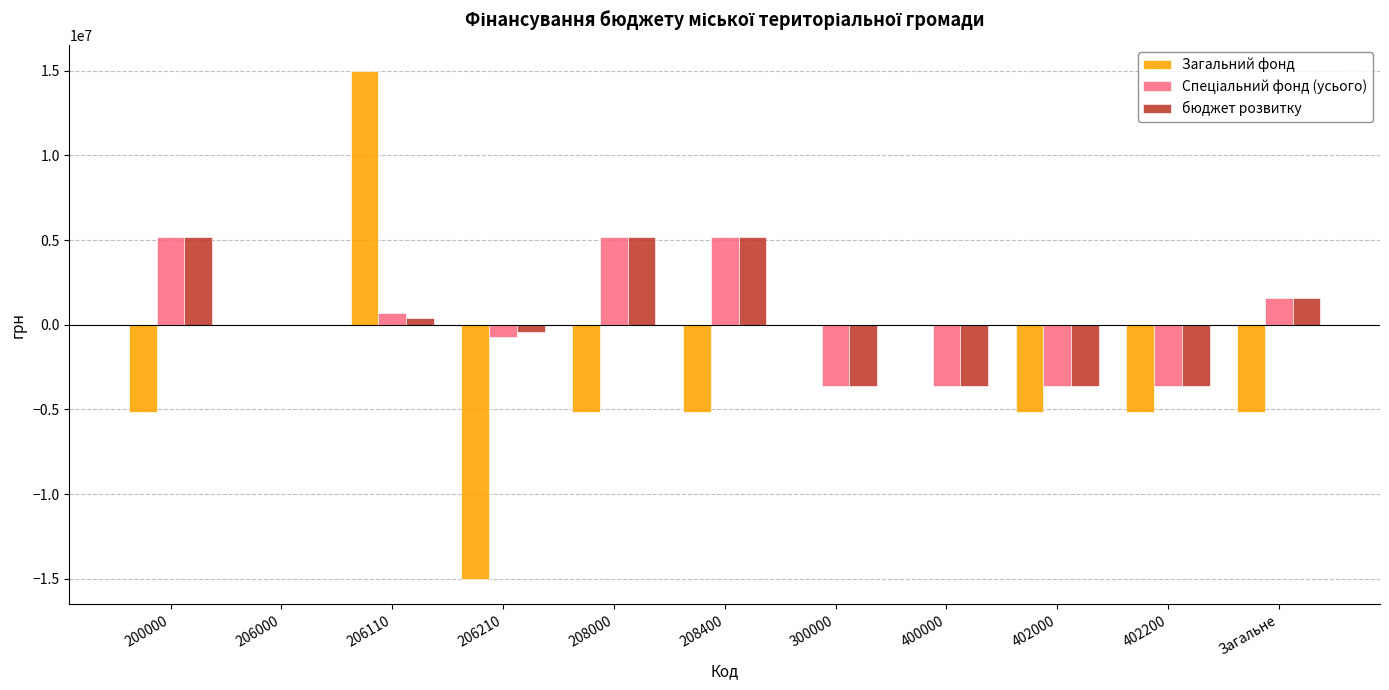

How many values in the Загальний фонд series exceed -5180581?

4